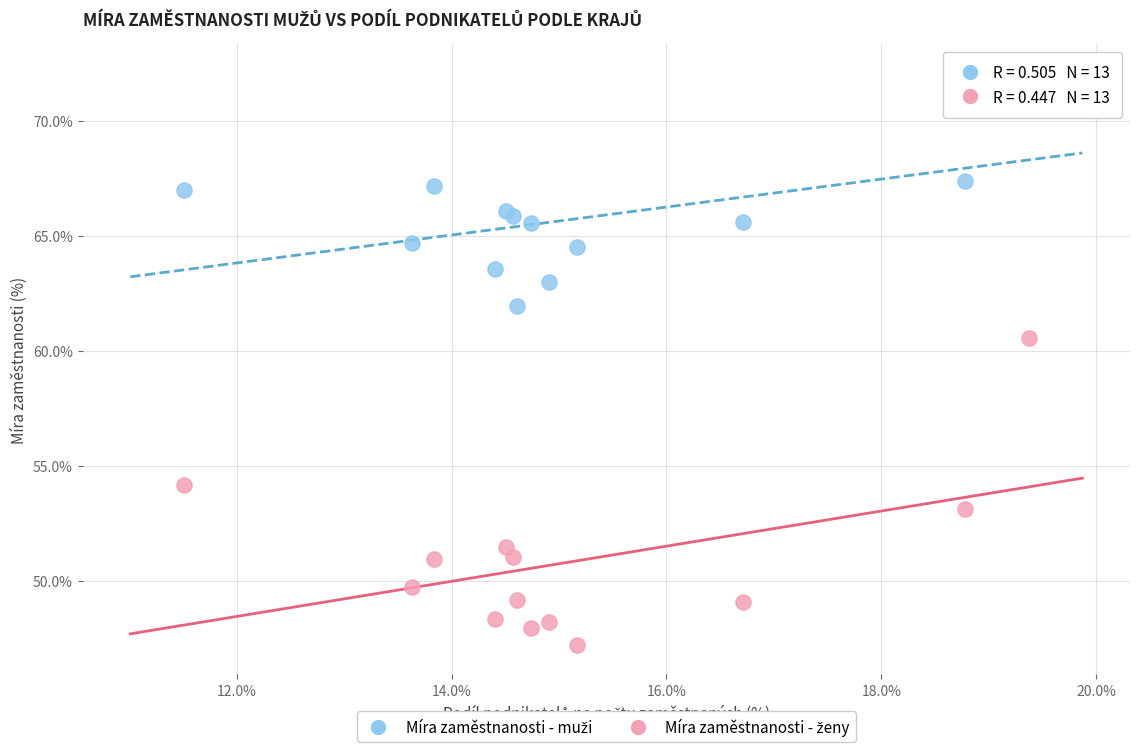

Across all series, what Y value is closest to 59?

60.6